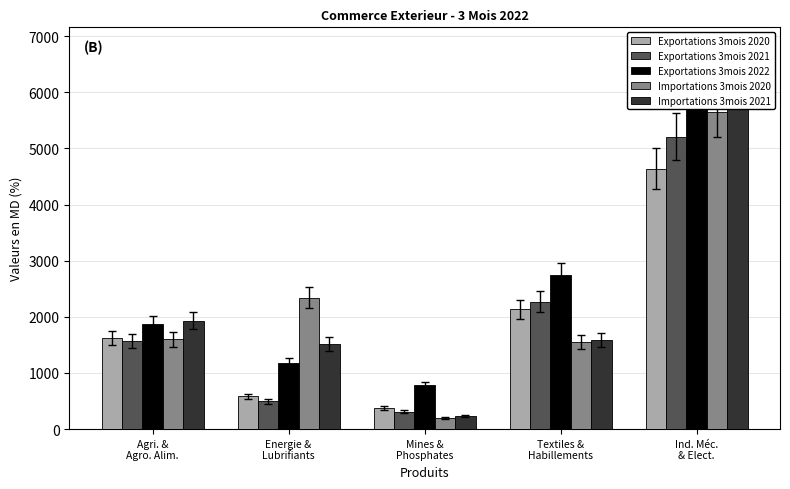

How many categories are shown in the chart?

5